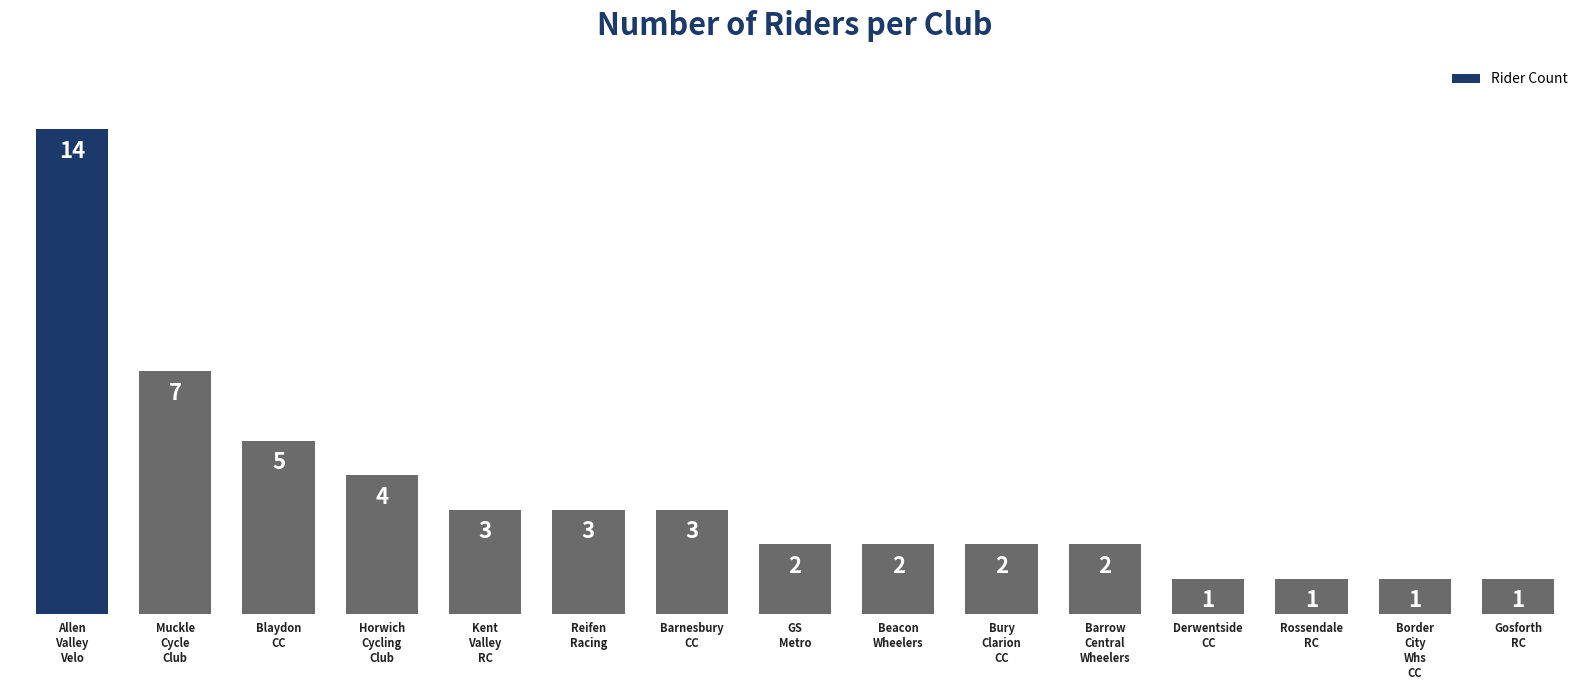

How many categories are shown in the chart?

15